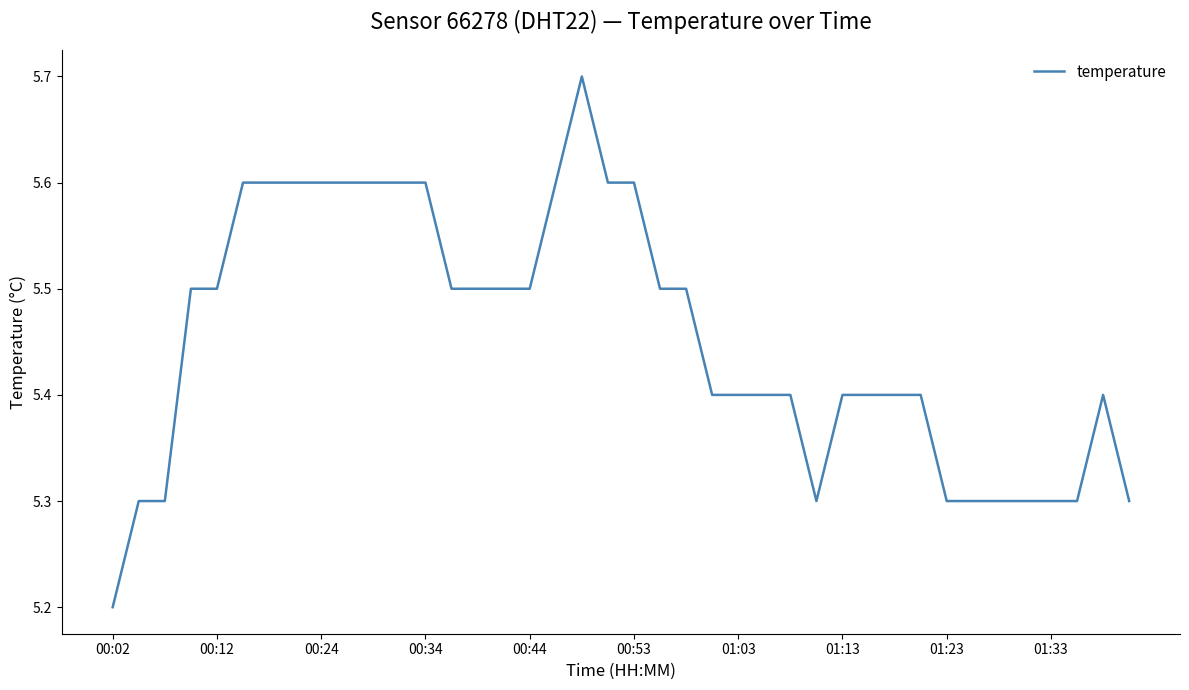

Reading left to right, list all the values displayed in this chart.

5.2	5.3	5.3	5.5	5.5	5.6	5.6	5.6	5.6	5.6	5.6	5.6	5.6	5.5	5.5	5.5	5.5	5.6	5.7	5.6	5.6	5.5	5.5	5.4	5.4	5.4	5.4	5.3	5.4	5.4	5.4	5.4	5.3	5.3	5.3	5.3	5.3	5.3	5.4	5.3